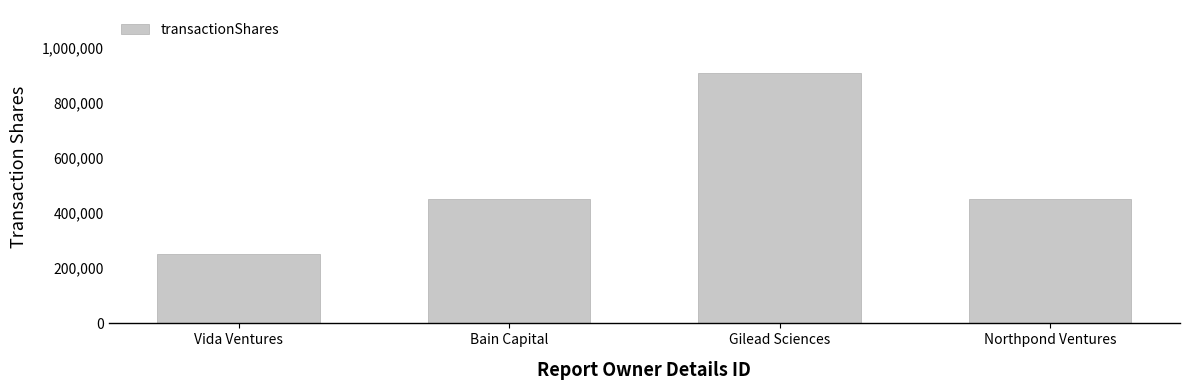

What is the ratio of the value at Bain Capital to the value at Northpond Ventures?

1.0